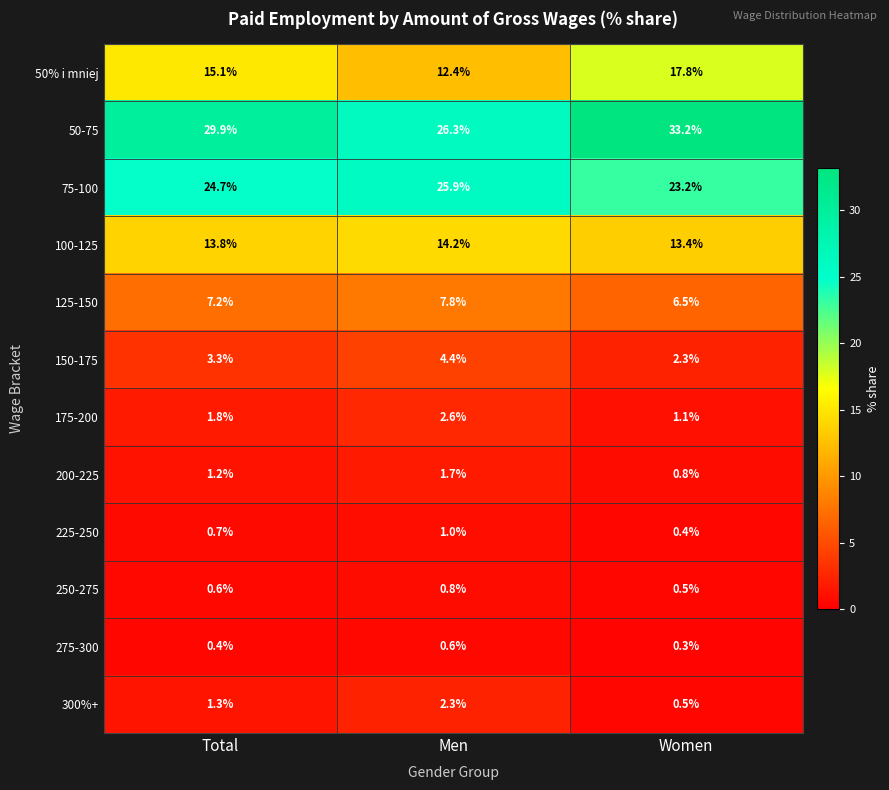

What is the difference between the maximum and minimum values in the 50% i mniej series?

5.4